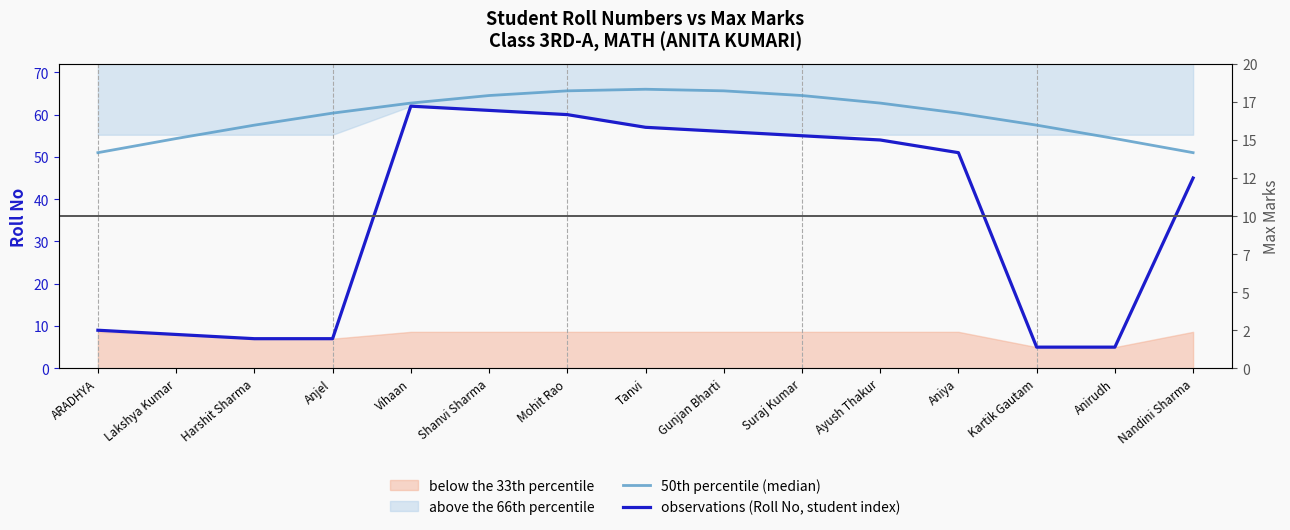

Is this an area chart (filled region under the line)?

No